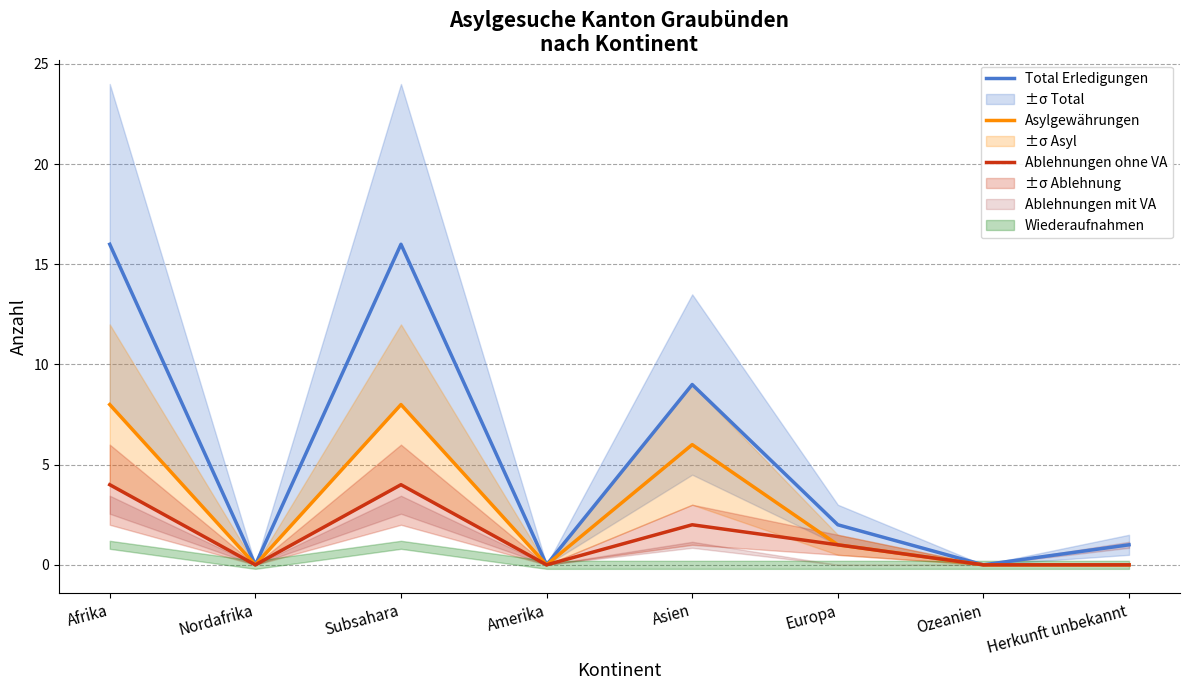

What is the difference between the maximum and second lowest values in the Total Erledigungen series?

16